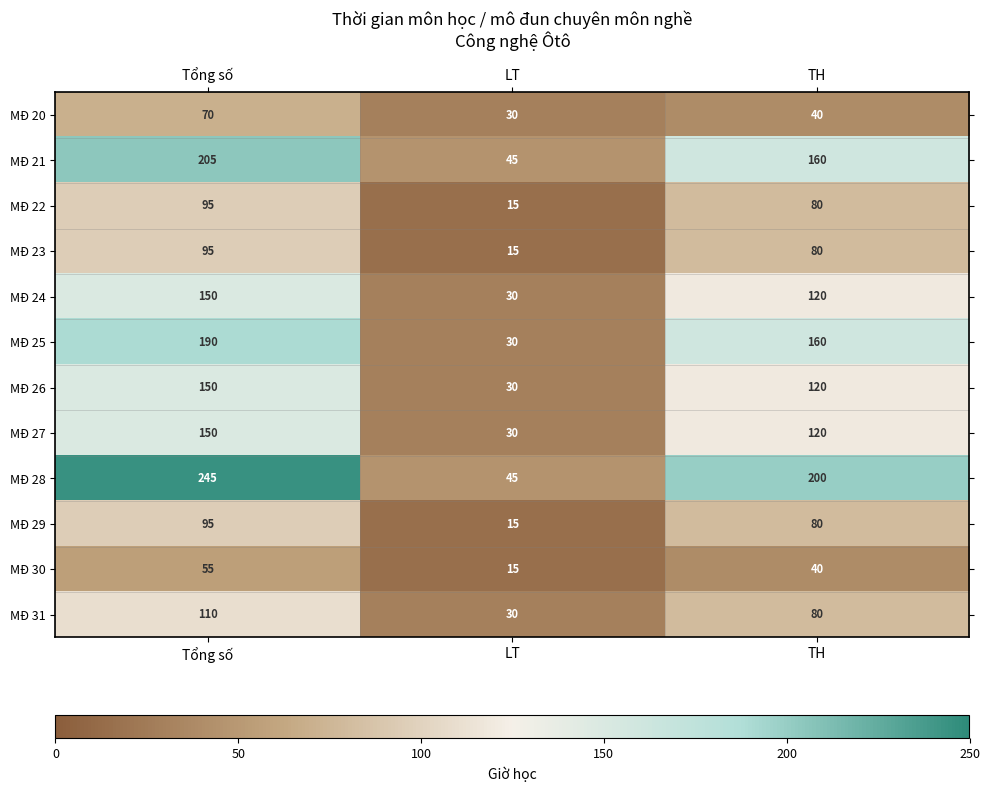

True or false: MĐ 30 has a value of 54 at TH.

False